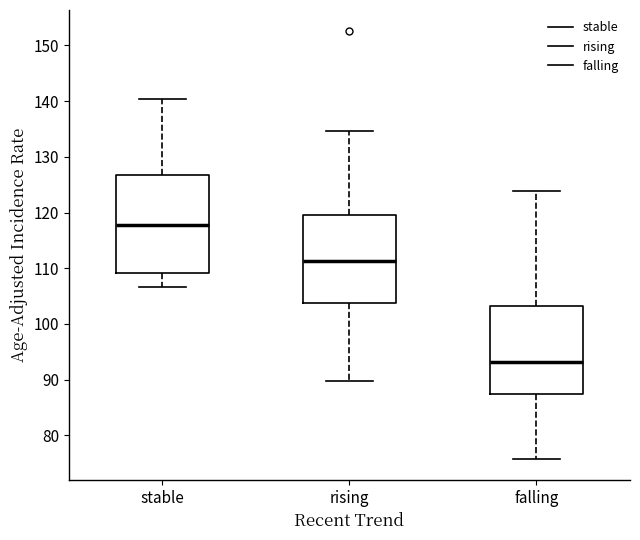

Comparing the boxes themselves (not the whiskers), which one is the tallest?

stable